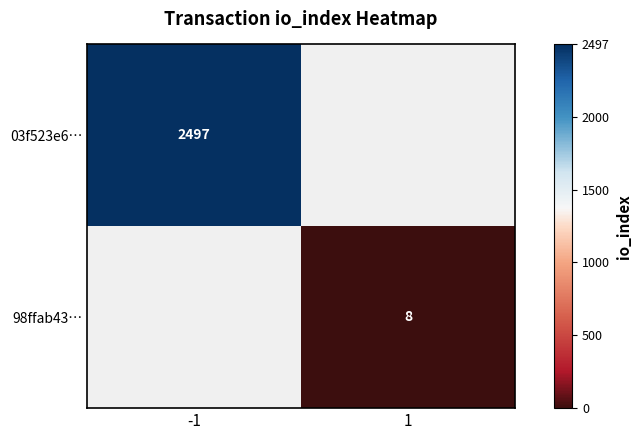

The 03f523e6… series shows 875 at -1. True or false?

False